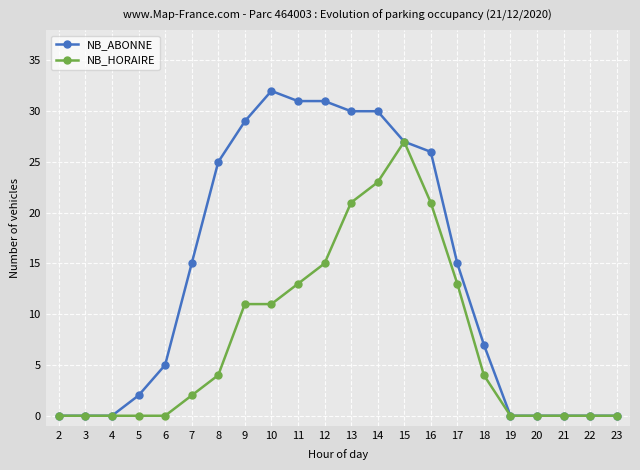

The NB_ABONNE series shows -13 at 20. True or false?

False